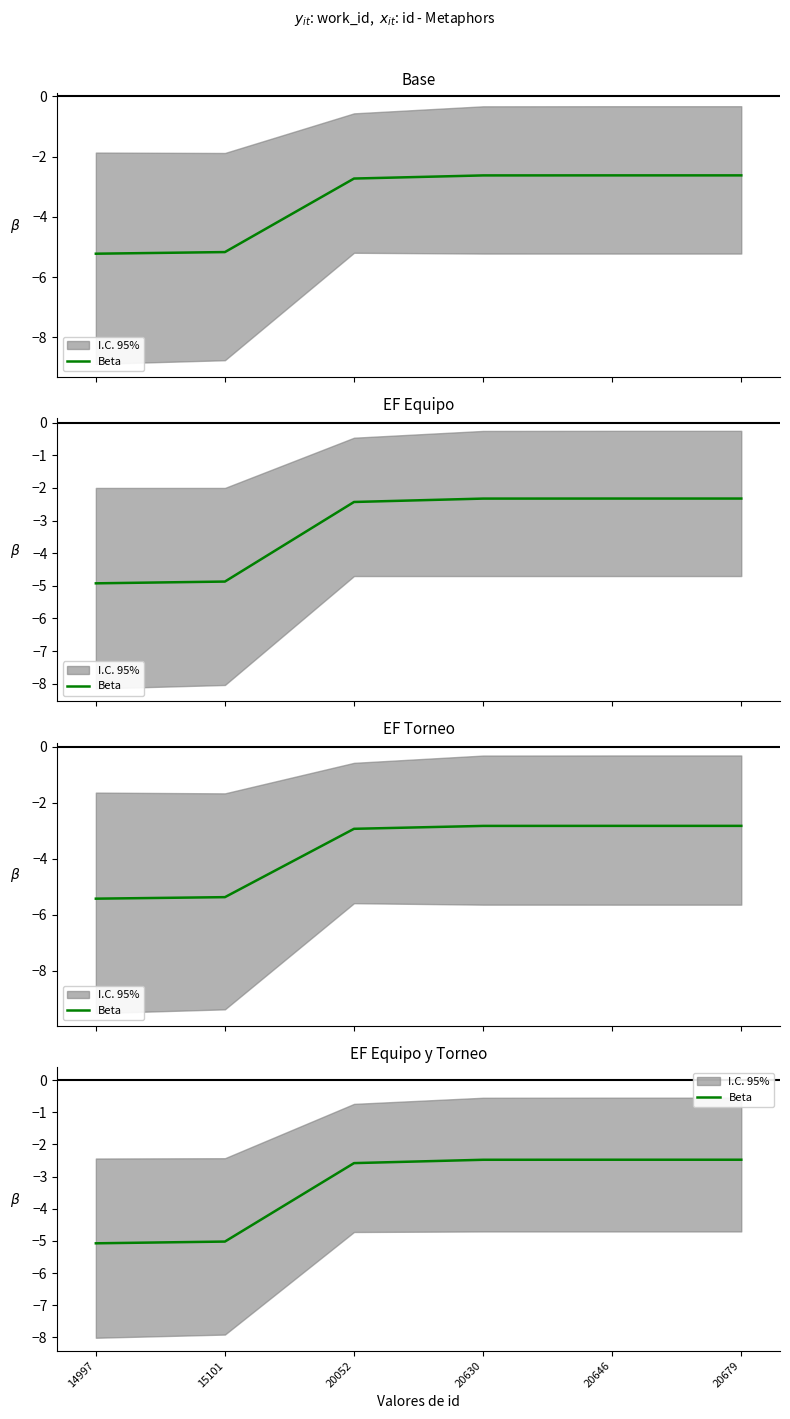

Reading right to left, extract all data points from this chart.

-2.5	-2.5	-2.5	-2.6	-5.0	-5.1